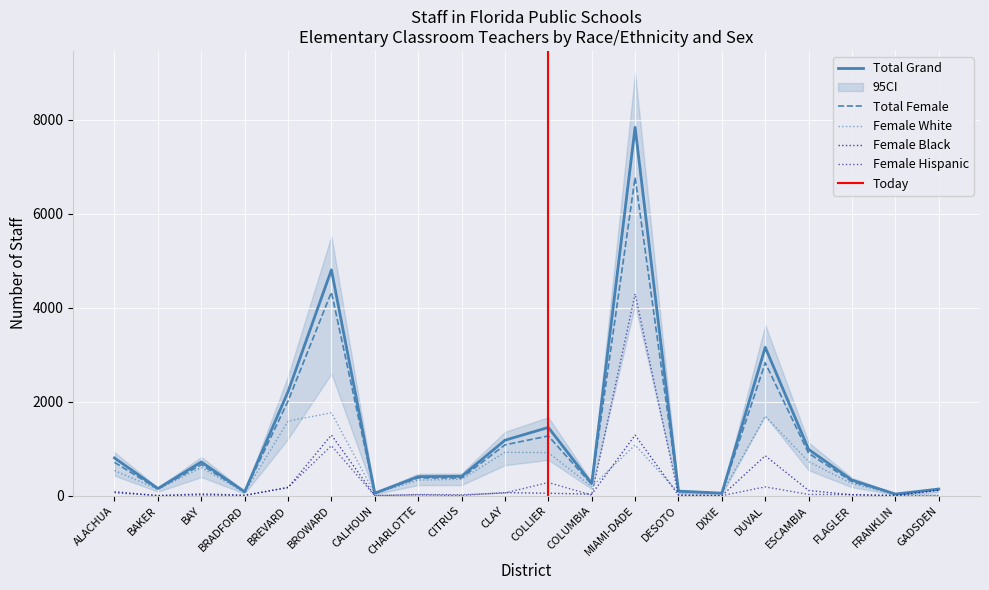

Where do Female Hispanic and Female White first cross each other?

COLUMBIA and MIAMI-DADE